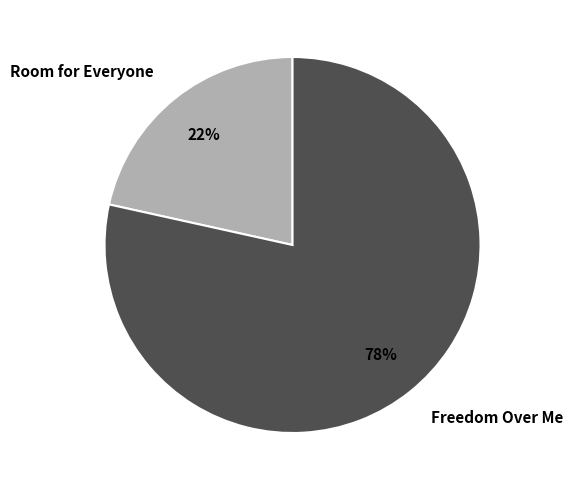

Is it true that Freedom Over Me is 78% of the pie?

True